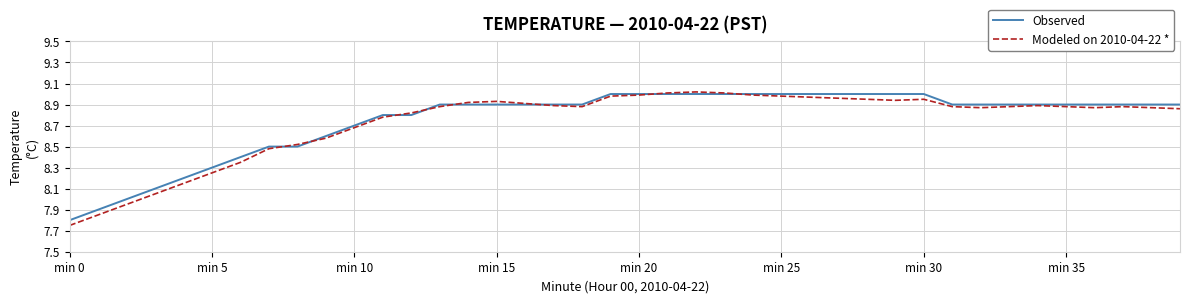

What is the average value of the Modeled on 2010-04-22 * series?

8.7